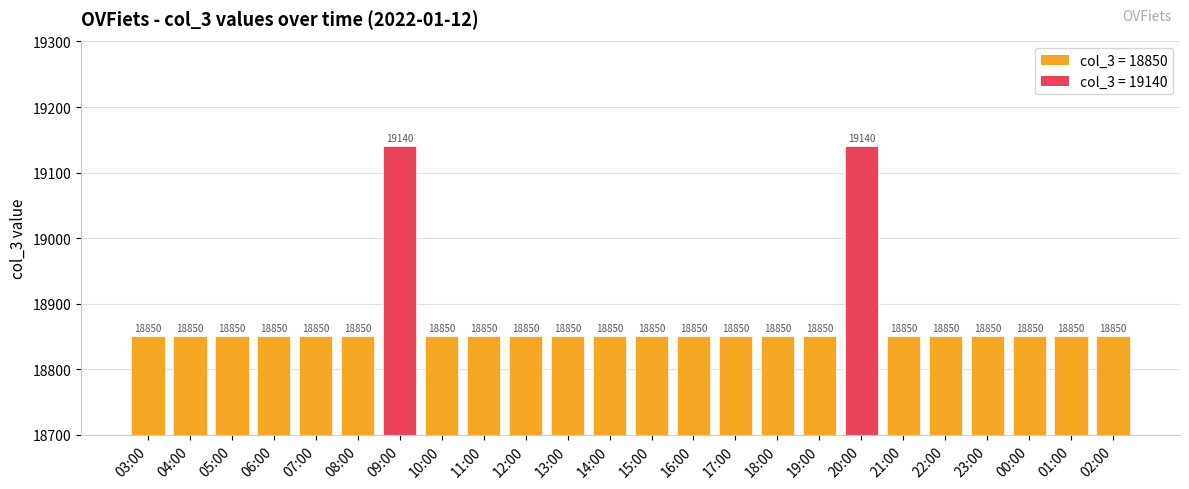

Reading left to right, what are all the values shown in this chart?

03:00=18850	04:00=18850	05:00=18850	06:00=18850	07:00=18850	08:00=18850	09:00=19140	10:00=18850	11:00=18850	12:00=18850	13:00=18850	14:00=18850	15:00=18850	16:00=18850	17:00=18850	18:00=18850	19:00=18850	20:00=19140	21:00=18850	22:00=18850	23:00=18850	00:00=18850	01:00=18850	02:00=18850